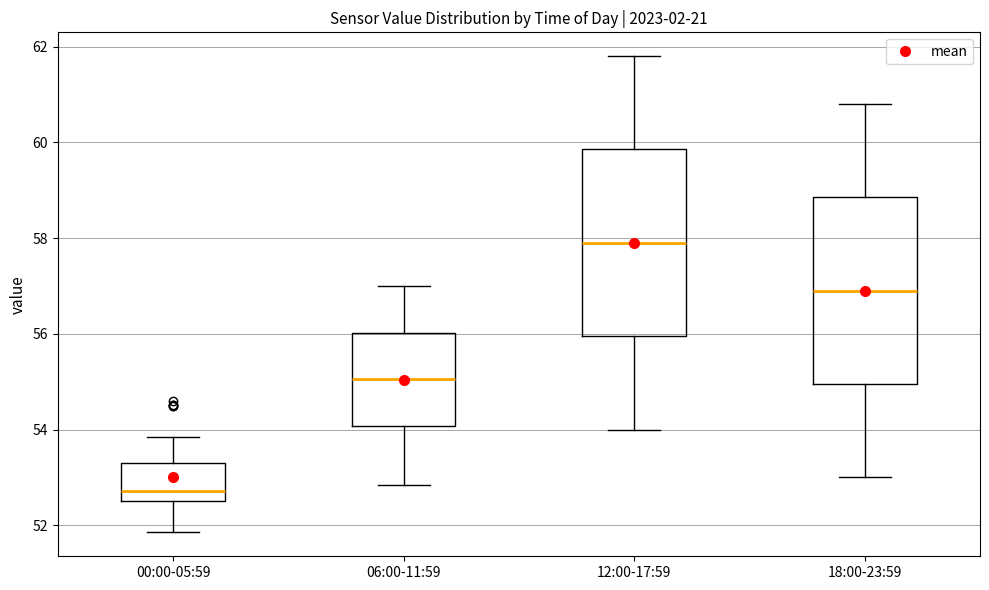

Reading left to right, transcribe this box plot: for each box, give where its median line is, the range the box spans, and where its two whiskers end, as read against the y-axis. The values are not printed on the chart, so give them approximately, as read against the axis.

00:00-05:59: median 52.8, box 52.6 to 53.4, whiskers 51.8 to 53.8
06:00-11:59: median 55.0, box 54.0 to 56.0, whiskers 52.8 to 57.0
12:00-17:59: median 58.0, box 56.0 to 59.8, whiskers 54.0 to 61.8
18:00-23:59: median 57.0, box 55.0 to 58.8, whiskers 53.0 to 60.8